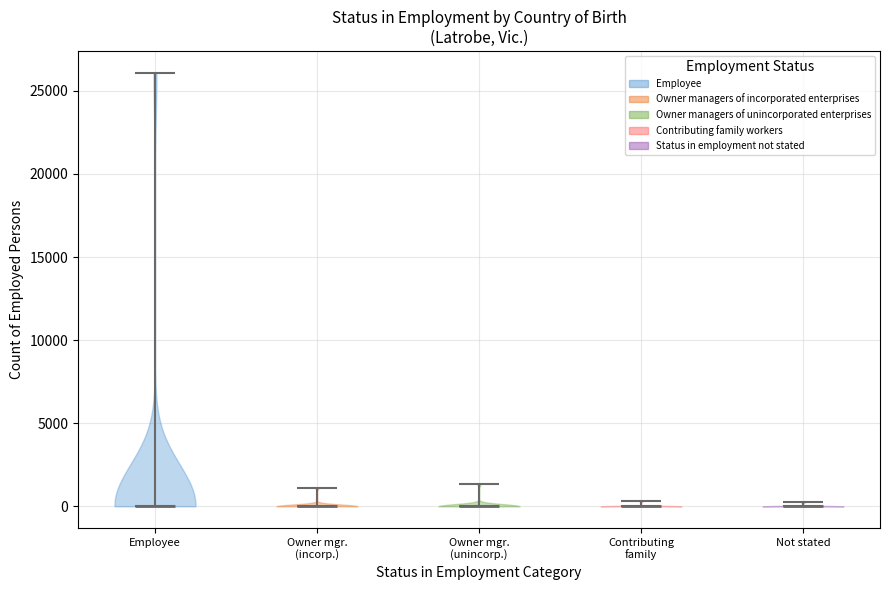

Where does the median line of the violin for Contributing family sit on the y-axis? The values are not printed on the chart, so give them approximately, as read against the axis.

0